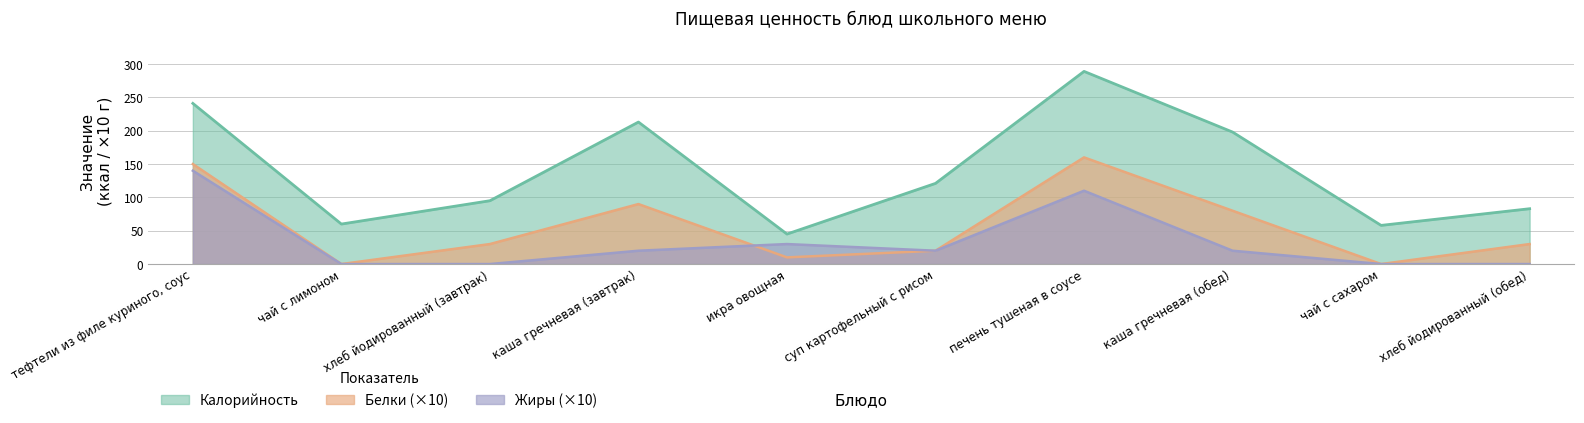

Reading left to right, what are all the values shown in this chart?

Калорийность: тефтели из филе куриного, соус=241	чай с лимоном=60	хлеб йодированный (завтрак)=95	каша гречневая (завтрак)=213	икра овощная=45	суп картофельный с рисом=121	печень тушеная в соусе=289	каша гречневая (обед)=198	чай с сахаром=58	хлеб йодированный (обед)=83
Белки: тефтели из филе куриного, соус=150	чай с лимоном=0	хлеб йодированный (завтрак)=30	каша гречневая (завтрак)=90	икра овощная=10	суп картофельный с рисом=20	печень тушеная в соусе=160	каша гречневая (обед)=80	чай с сахаром=0	хлеб йодированный (обед)=30
Жиры: тефтели из филе куриного, соус=140	чай с лимоном=0	хлеб йодированный (завтрак)=0	каша гречневая (завтрак)=20	икра овощная=30	суп картофельный с рисом=20	печень тушеная в соусе=110	каша гречневая (обед)=20	чай с сахаром=0	хлеб йодированный (обед)=0